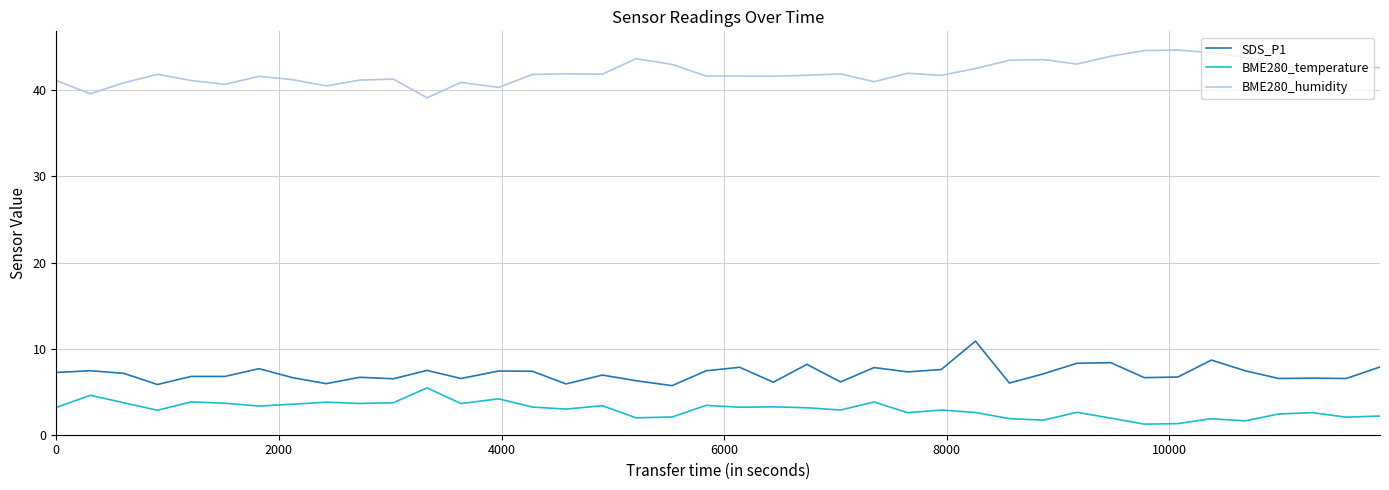

What is the average value of the BME280_temperature series?

2.9